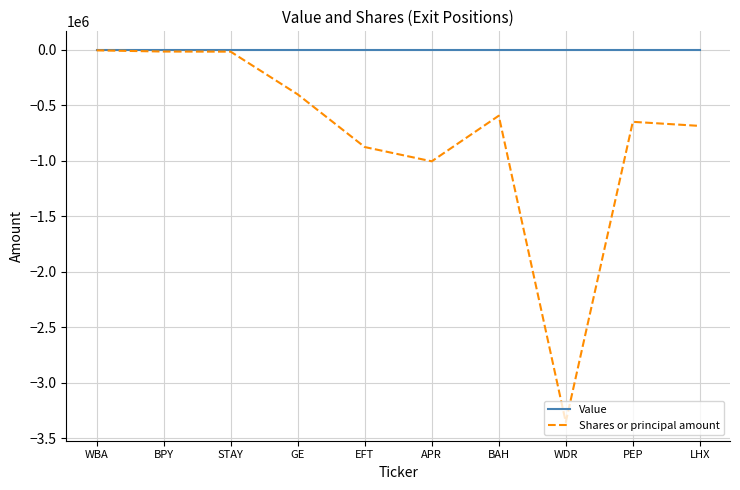

What is the smallest value displayed?

-3353441